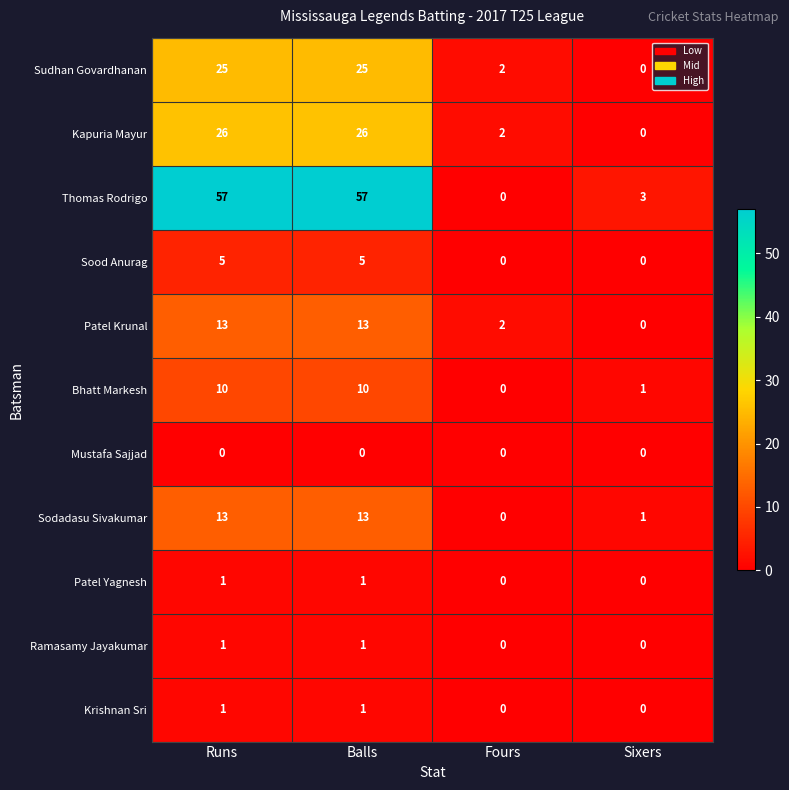

What is the average value of the Kapuria Mayur series?

14